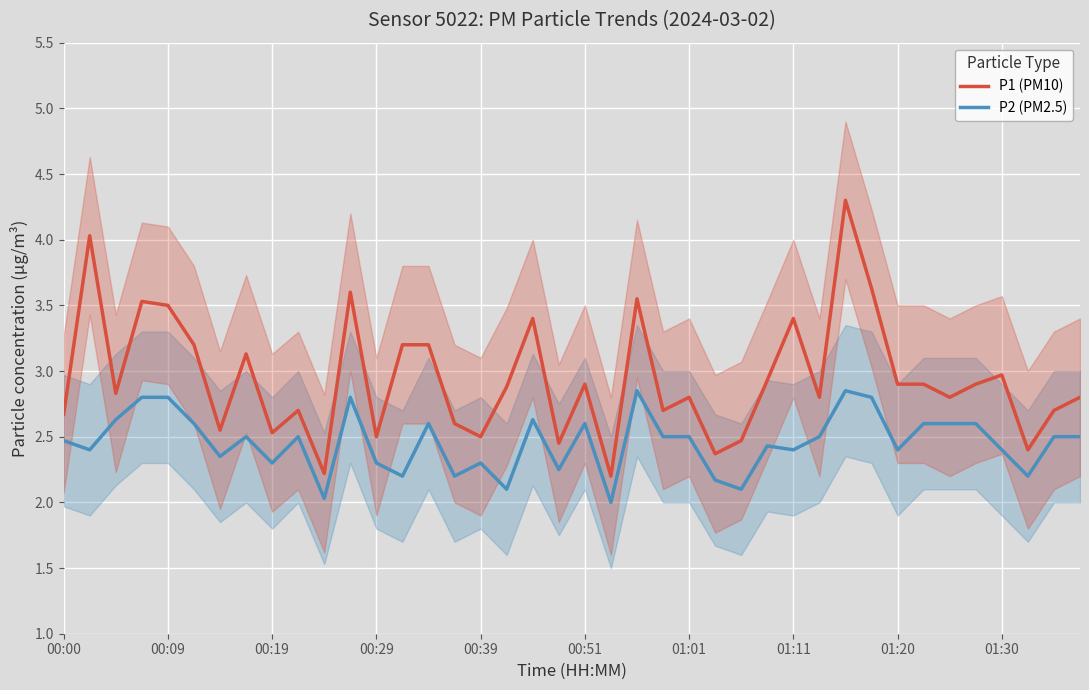

True or false: P1 (PM10) and P2 (PM2.5) intersect in this chart.

False